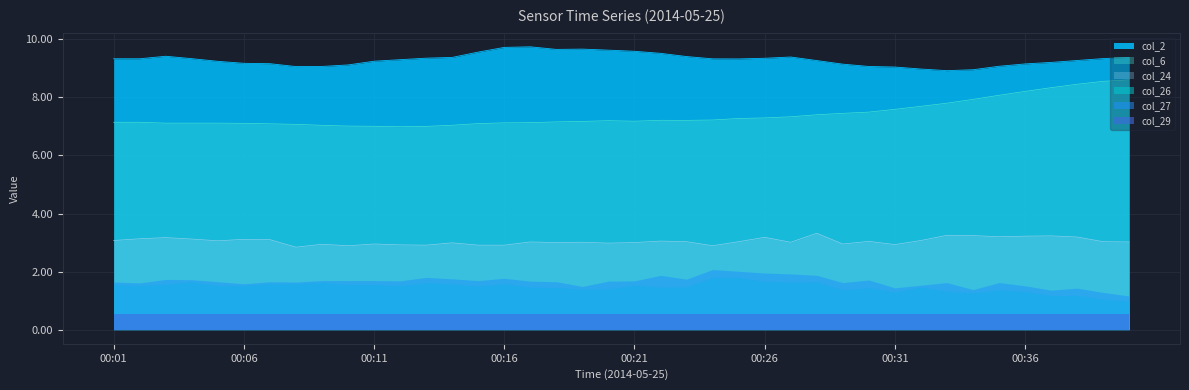

What is the maximum value for col_24?

3.3